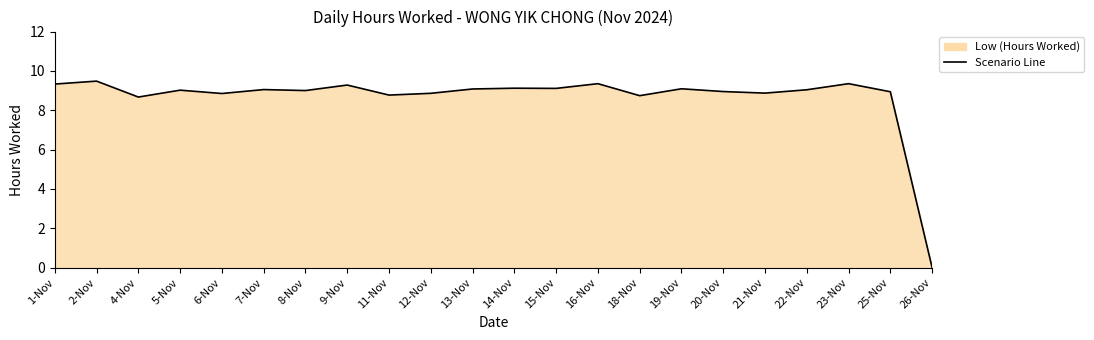

List the labels in order of value, smallest first.

26-Nov, 4-Nov, 18-Nov, 11-Nov, 6-Nov, 12-Nov, 21-Nov, 25-Nov, 20-Nov, 8-Nov, 5-Nov, 22-Nov, 7-Nov, 13-Nov, 19-Nov, 15-Nov, 14-Nov, 9-Nov, 1-Nov, 16-Nov, 23-Nov, 2-Nov